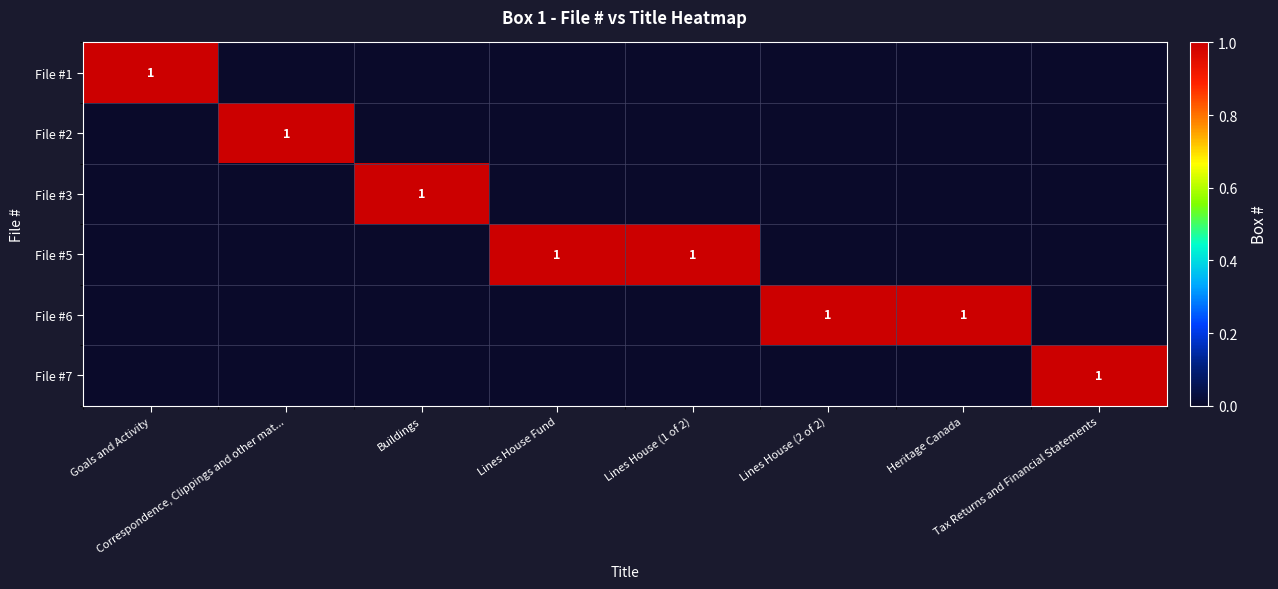

At Tax Returns and Financial Statements, list the series in order from largest to smallest.

File #7, File #1, File #2, File #3, File #5, File #6